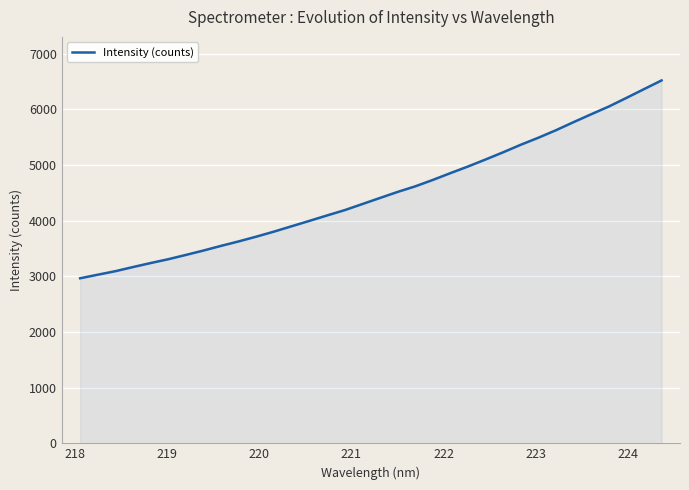

What is the greatest value displayed?

6520.0